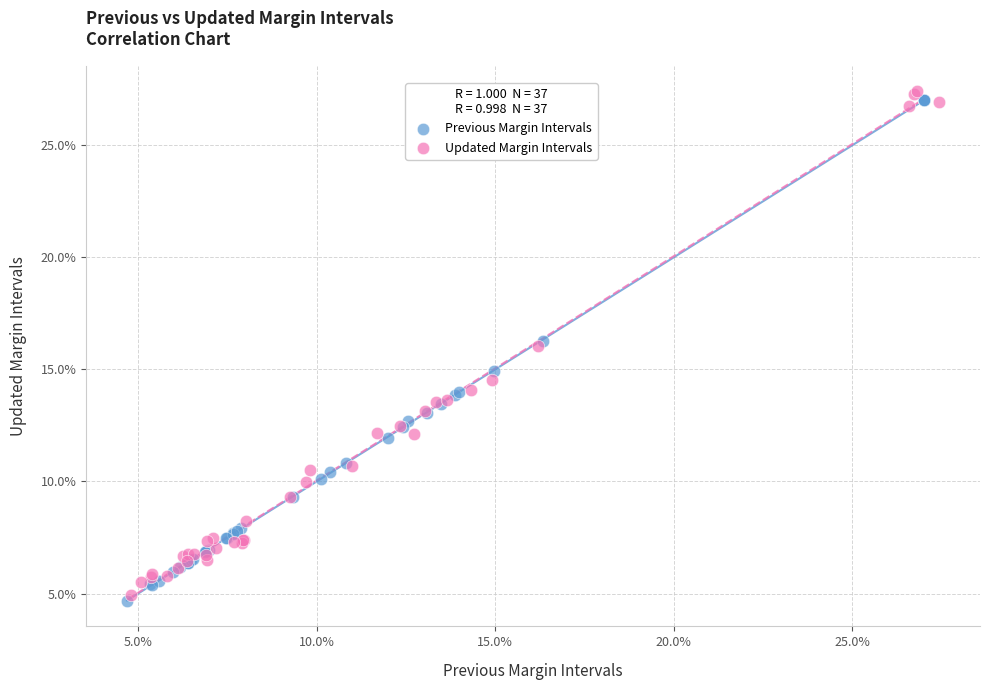

Which series contains the highest Y value?

Updated Margin Intervals